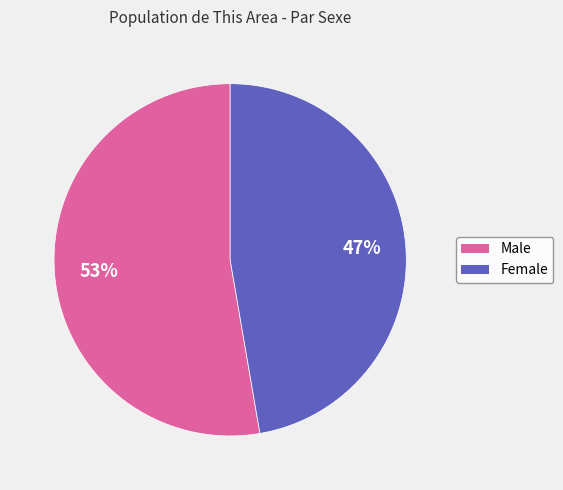

To the nearest percent, what percentage of the pie is Male?

53%